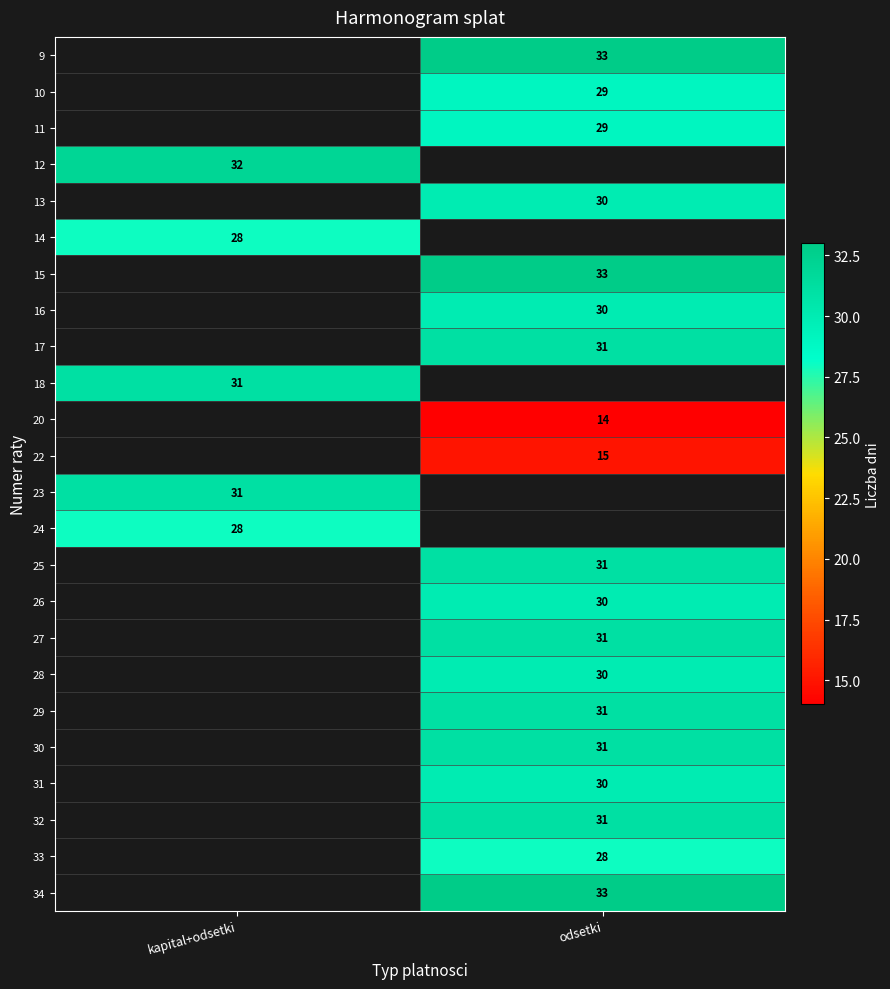

Which has a higher value, kapital+odsetki or odsetki?

odsetki